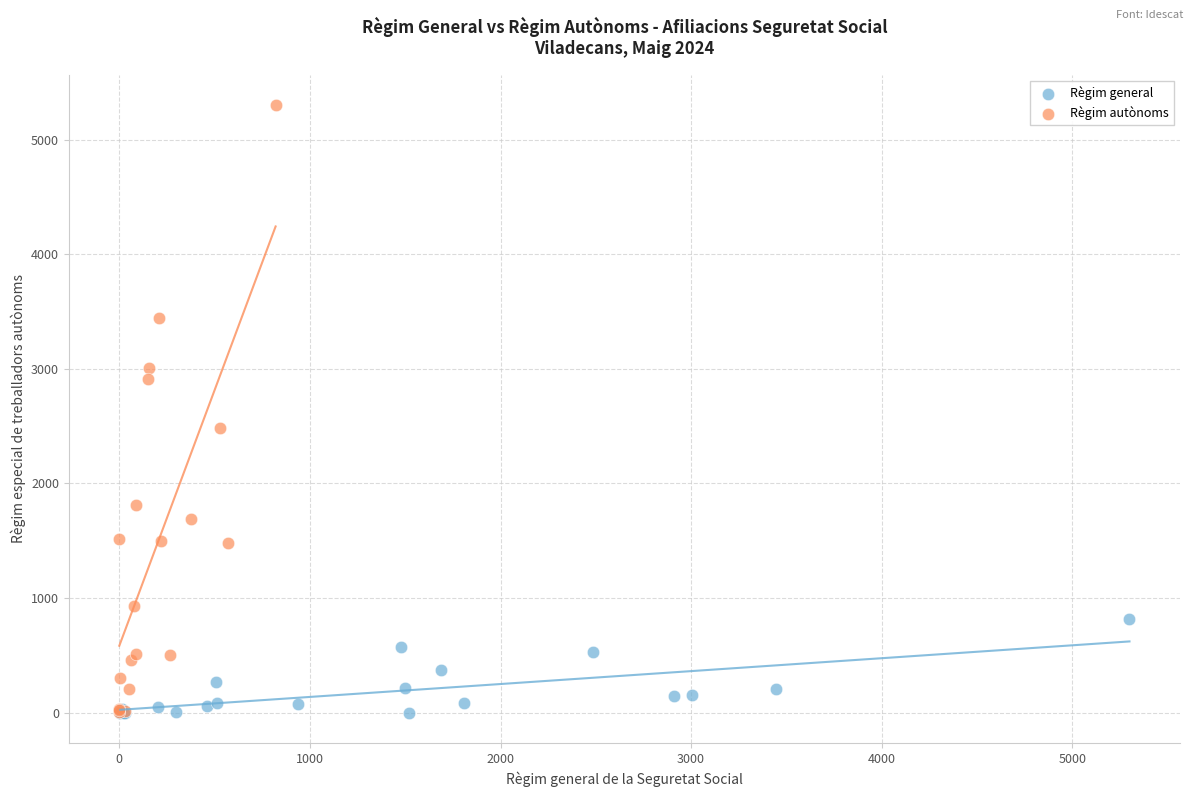

Which series has the largest Y range (max minus min)?

Règim autònoms